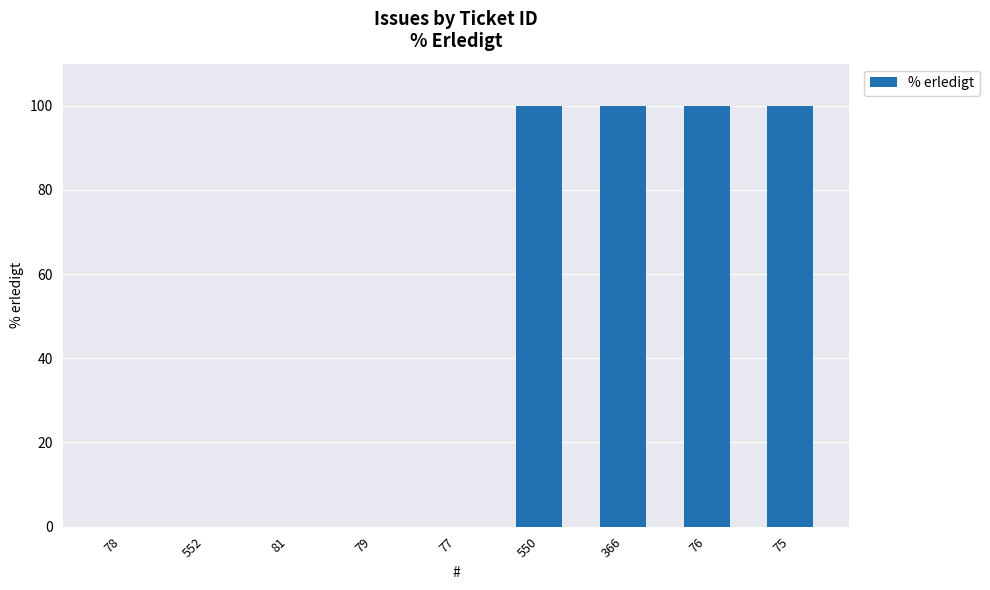

What is the sum of the values at 75 and 81?

100